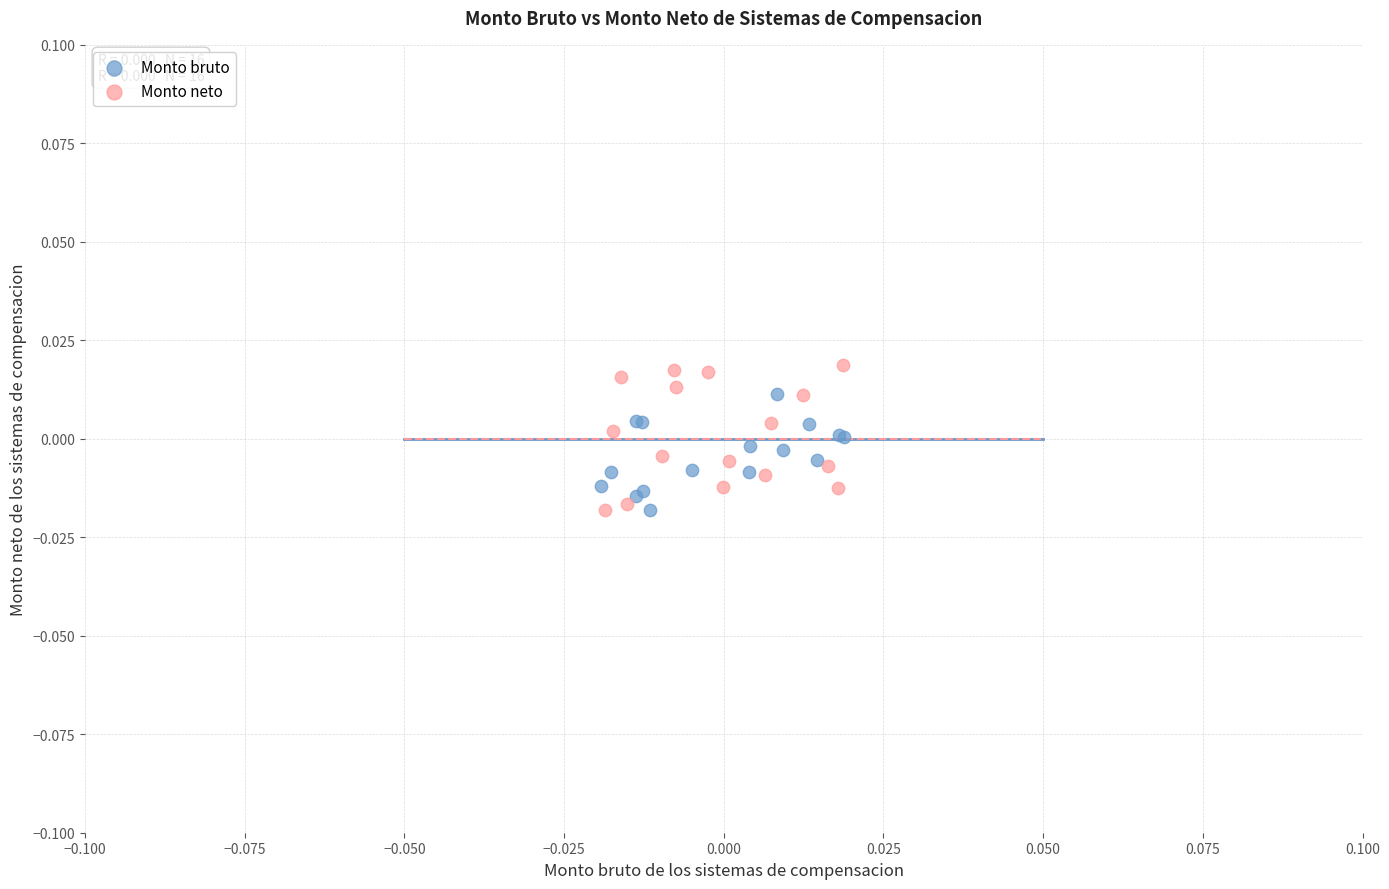

Which series has the largest Y range (max minus min)?

Monto neto